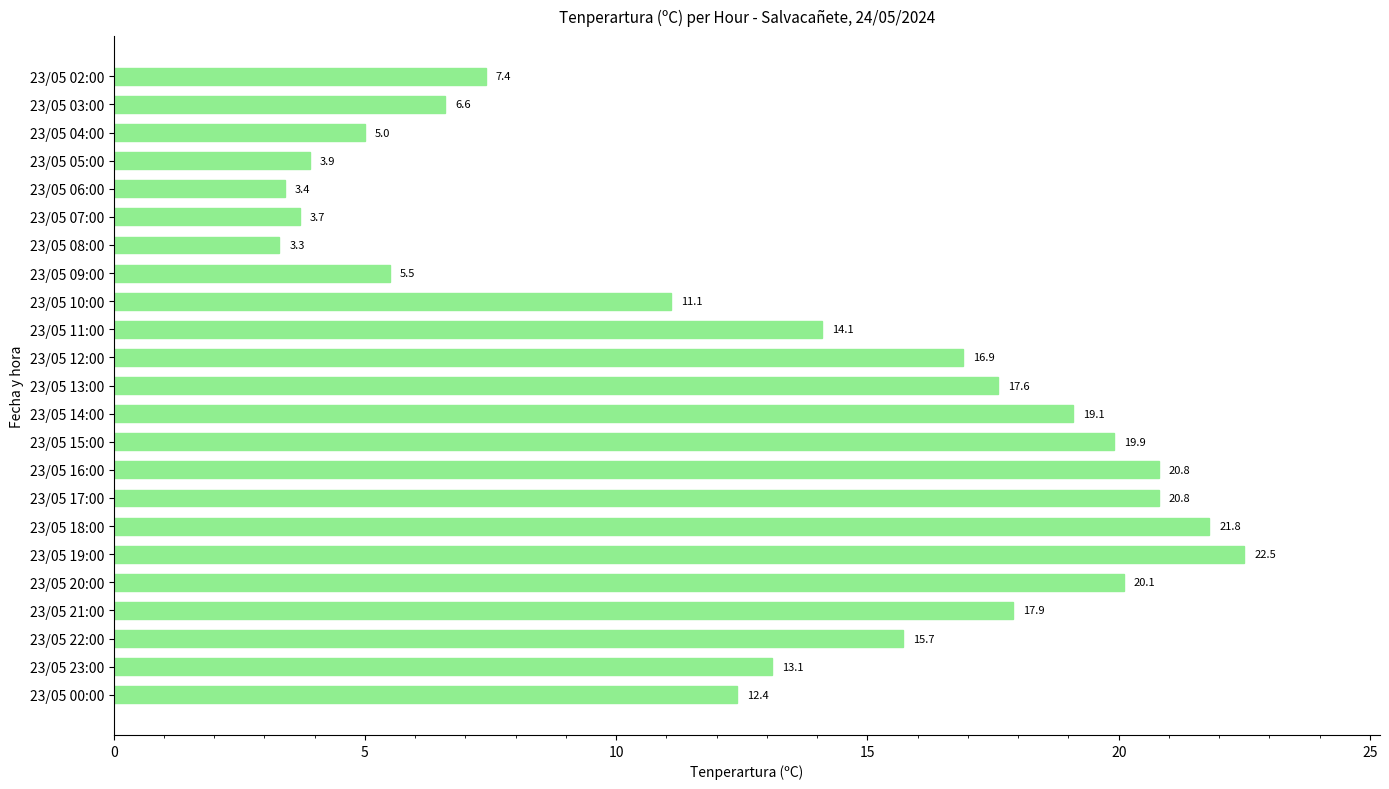

What is the minimum value shown in the chart?

3.3